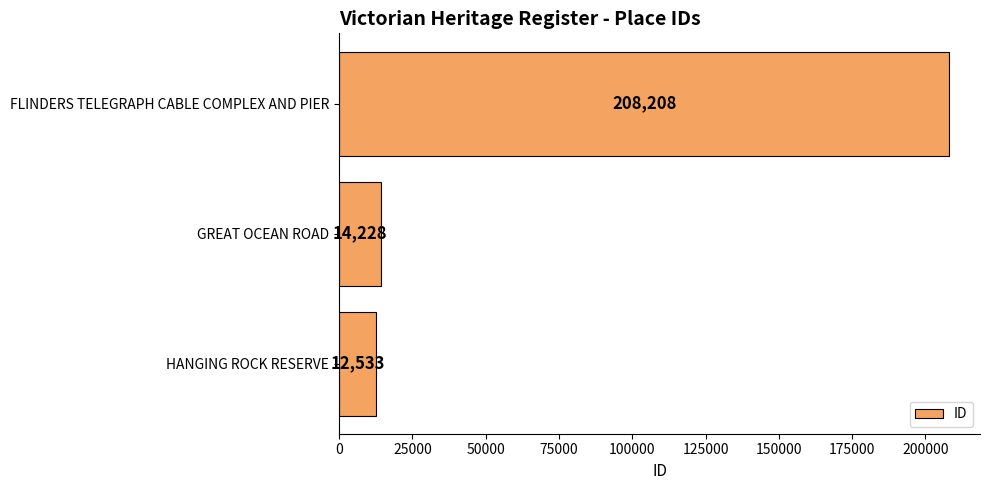

Reading bottom to top, extract all data points from this chart.

12533	14228	208208